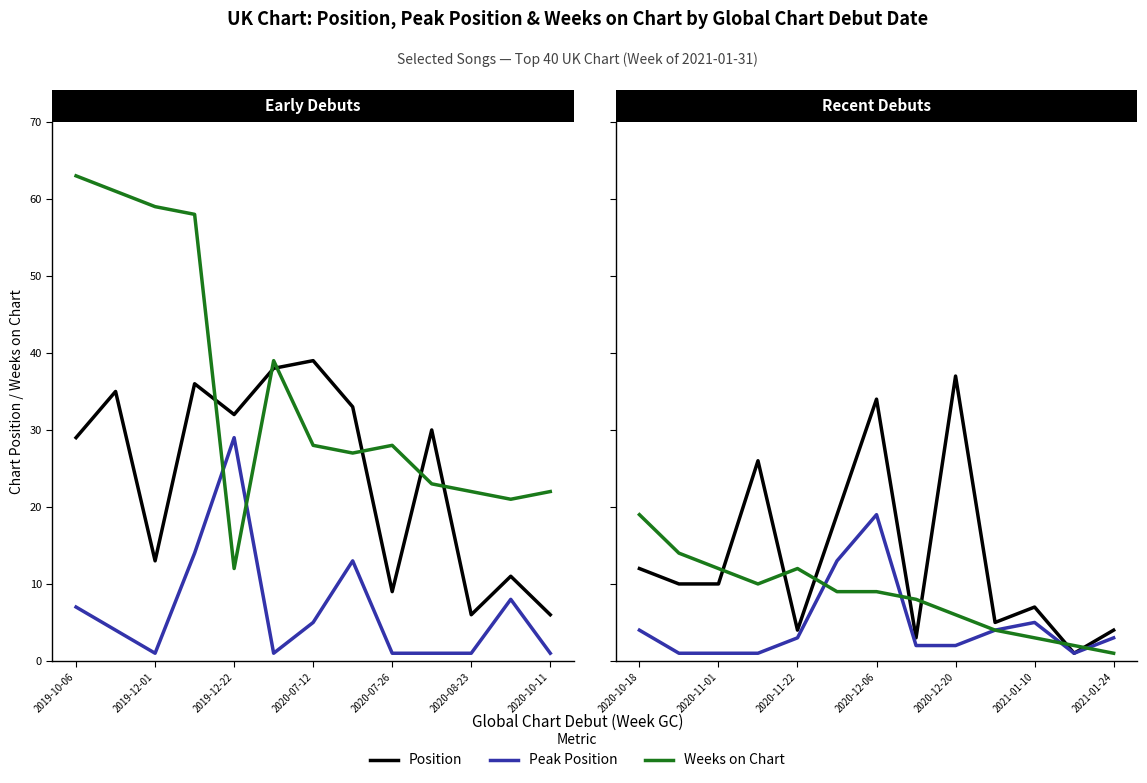

How many data points in Position are above 10?

5